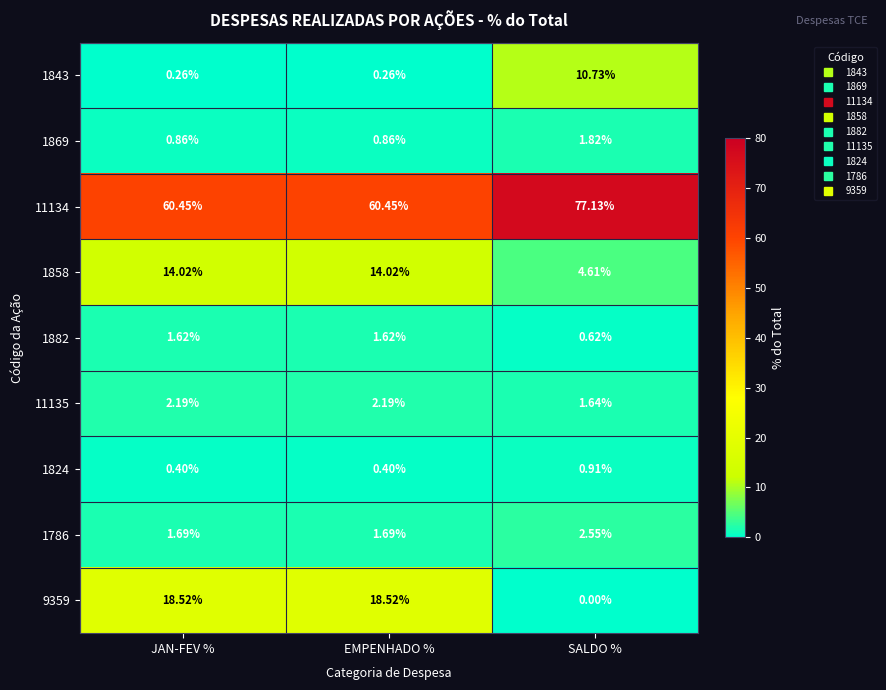

Which category has the lowest value across all series?

SALDO %